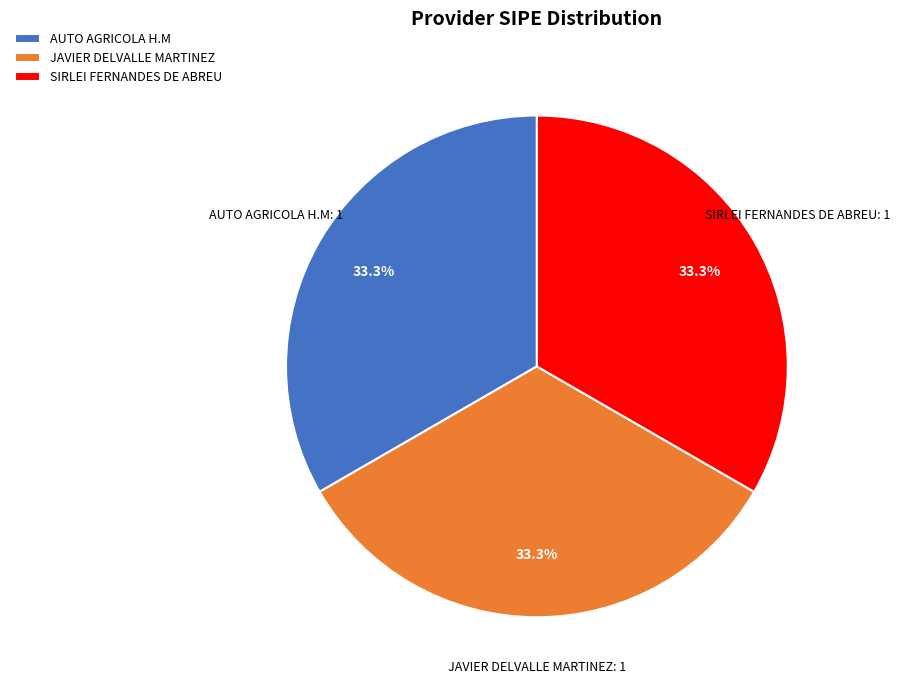

Does SIRLEI FERNANDES DE ABREU account for over 50% of the chart?

No